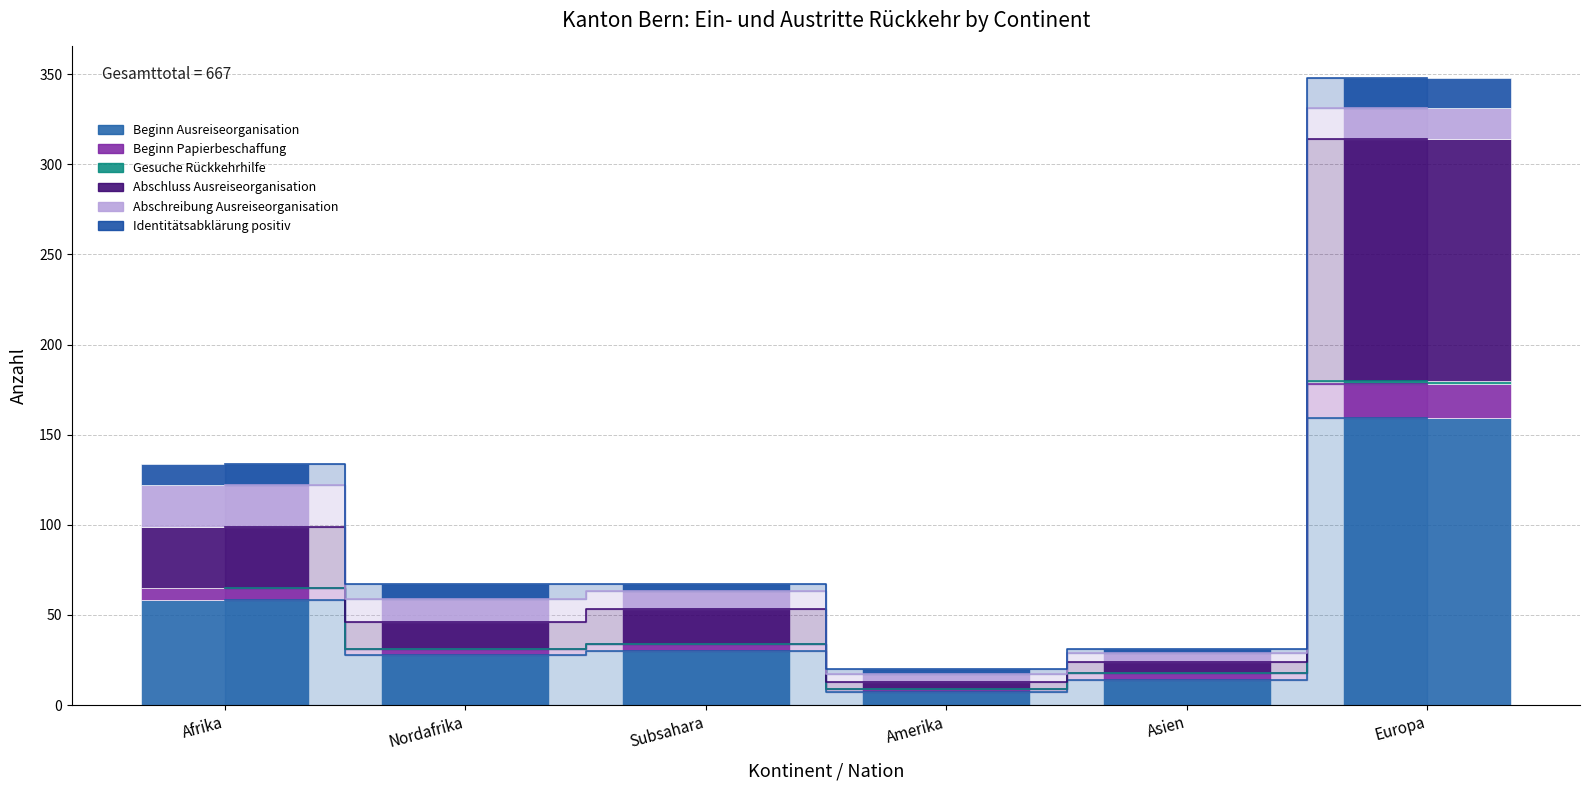

What is the total value across all series at Asien?

31